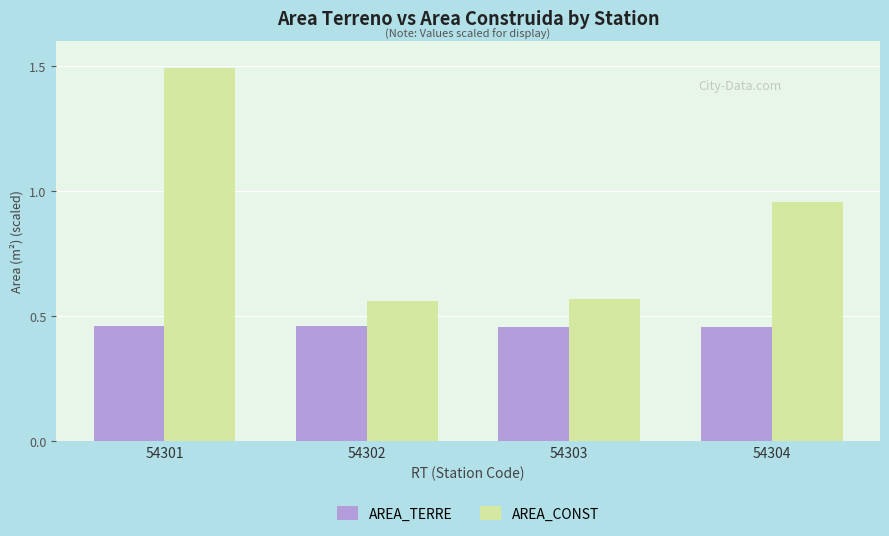

Count the number of categories in the chart.

4